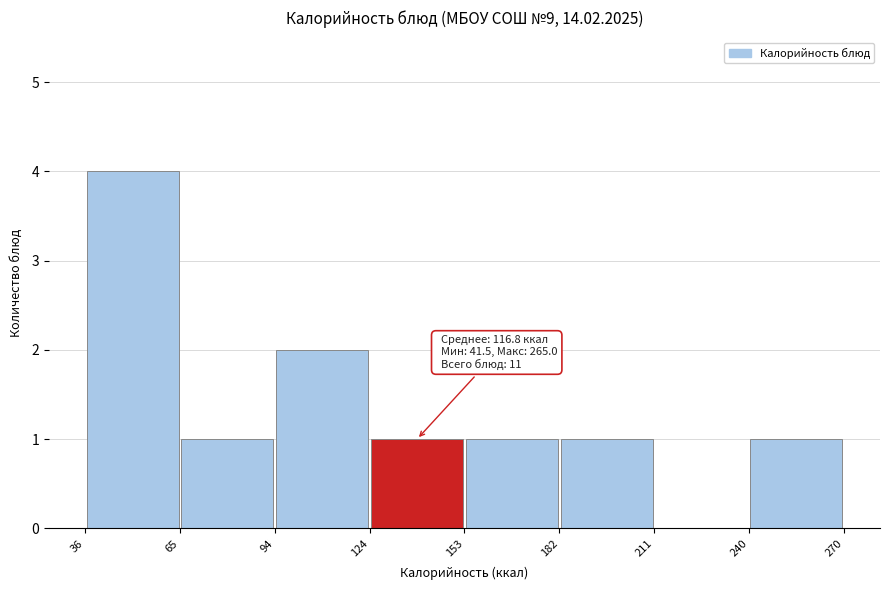

Over which range of the x-axis is the bar tallest?

36 to 65